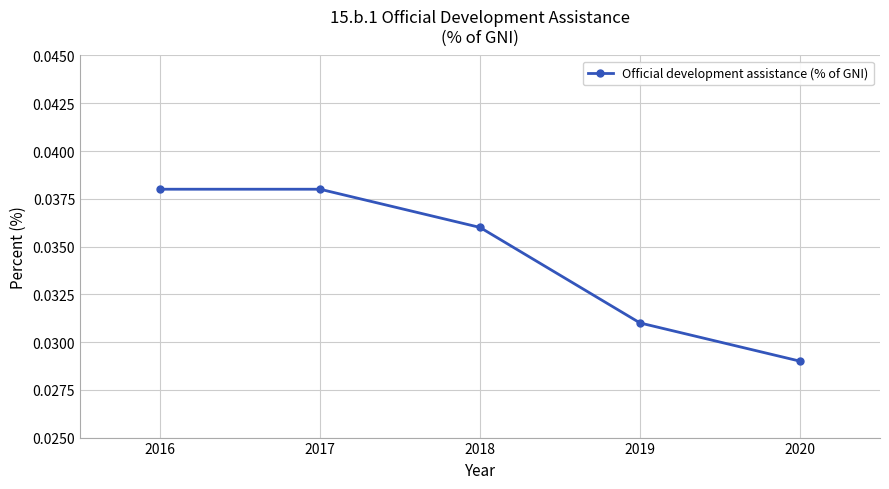

Is it true that the value at 2016 is 0.1?

False